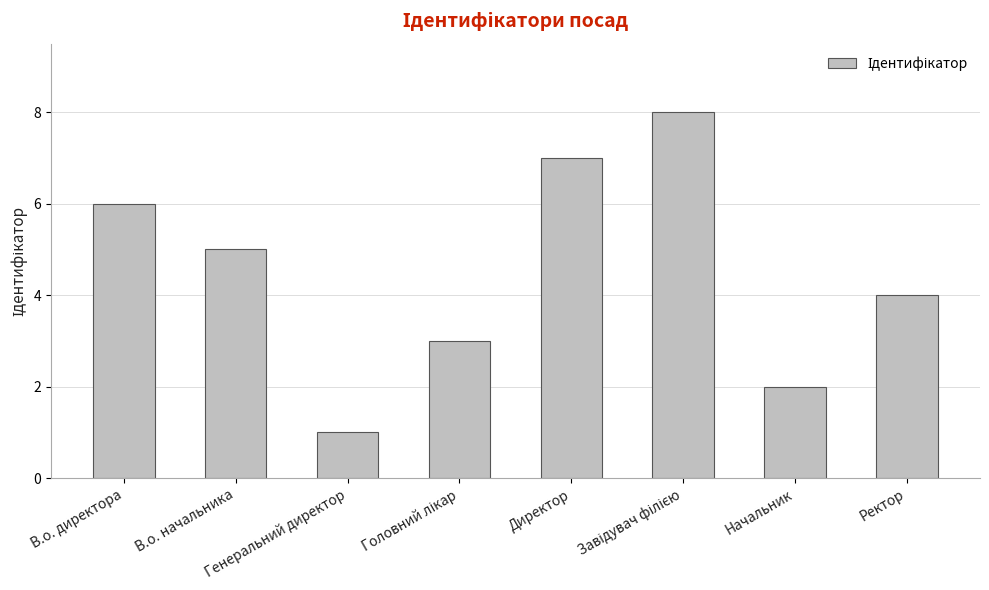

Count the values in the range 3 to 7.

5